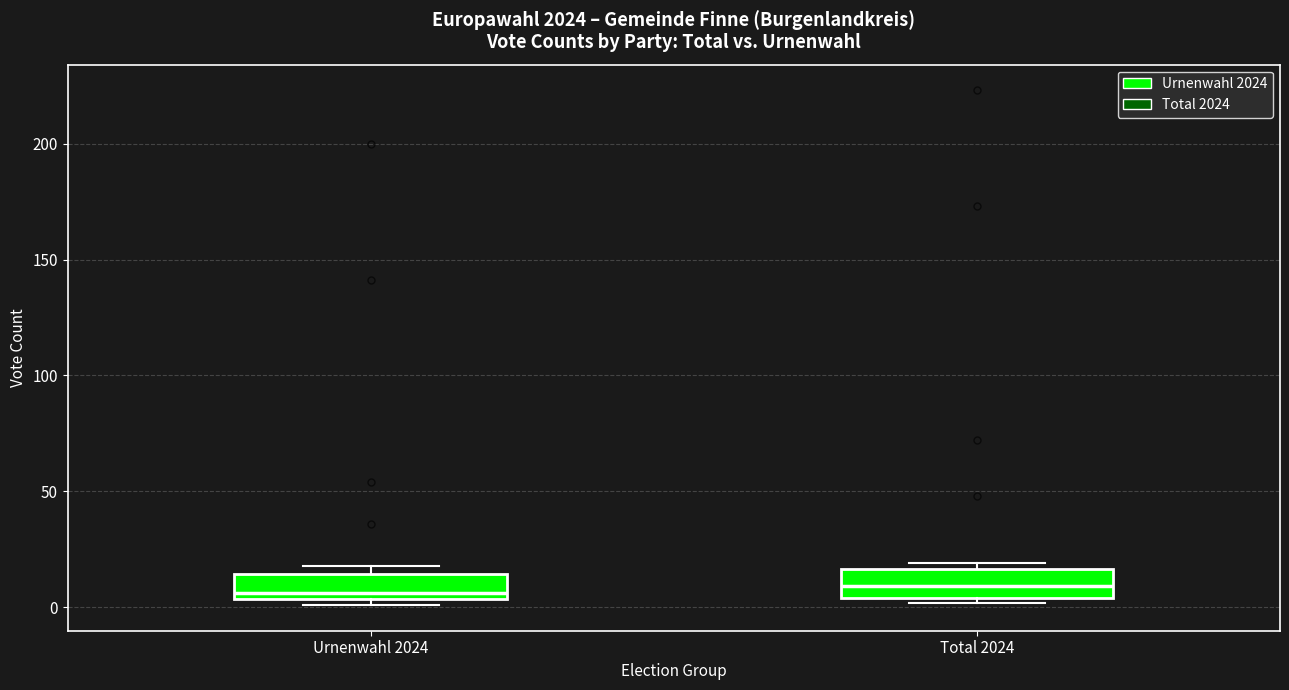

Where does the median line of the box for Total 2024 sit on the y-axis? The values are not printed on the chart, so give them approximately, as read against the axis.

10